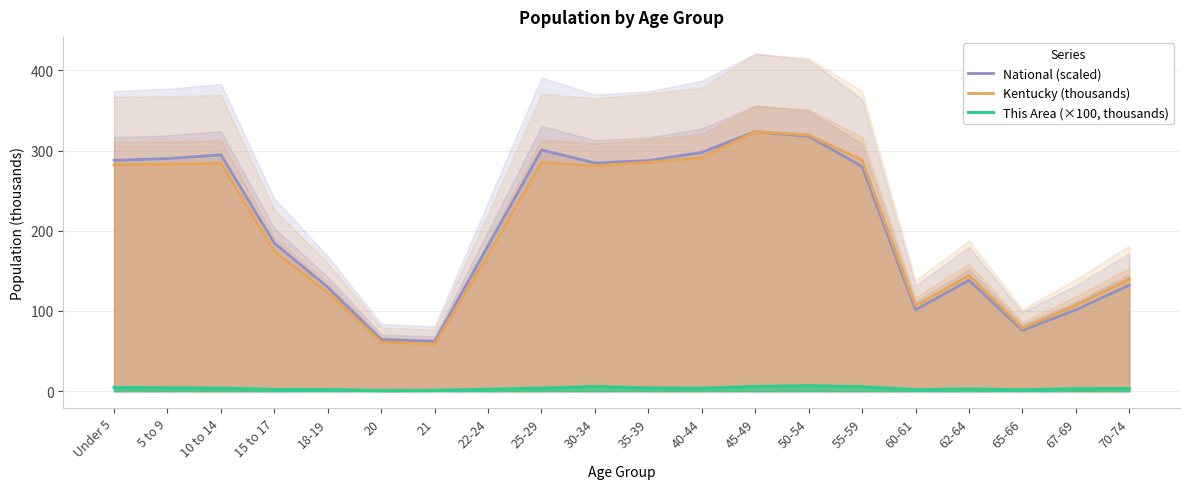

At how many categories does at least one series exceed 98?

17